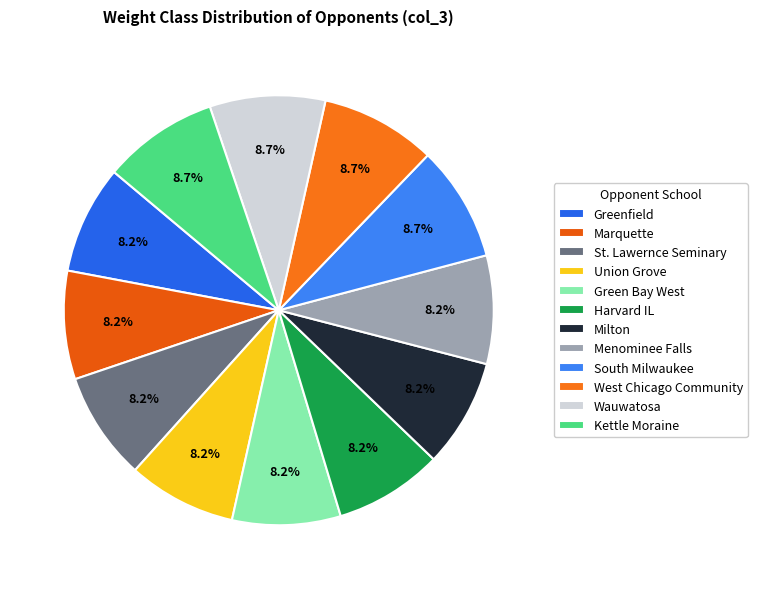

Count the number of slices in the pie.

12